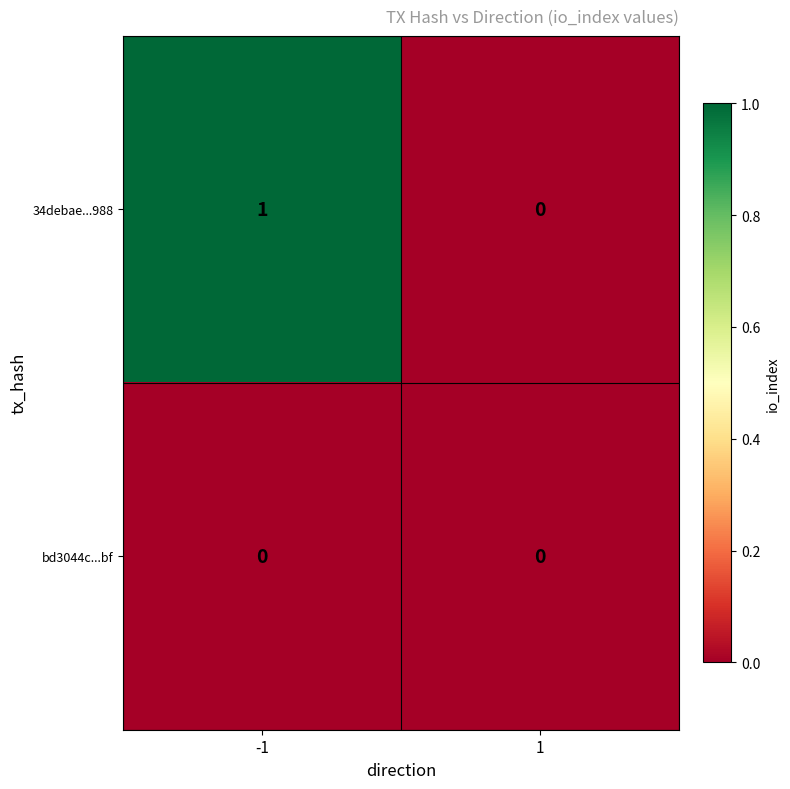

Which series has the largest total across all categories?

34debae...988